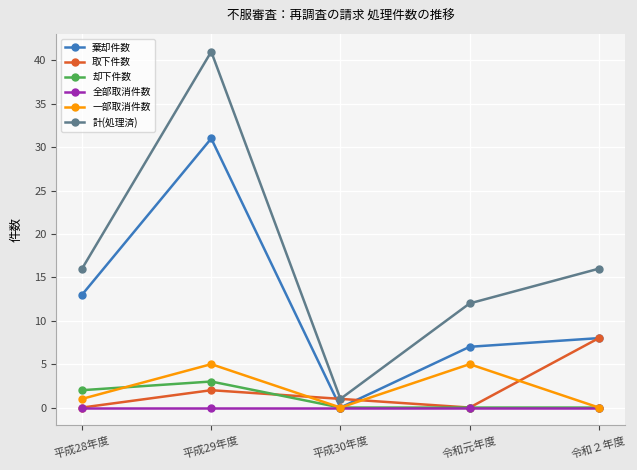

What is the difference between the second highest and second lowest values in the 一部取消件数 series?

5